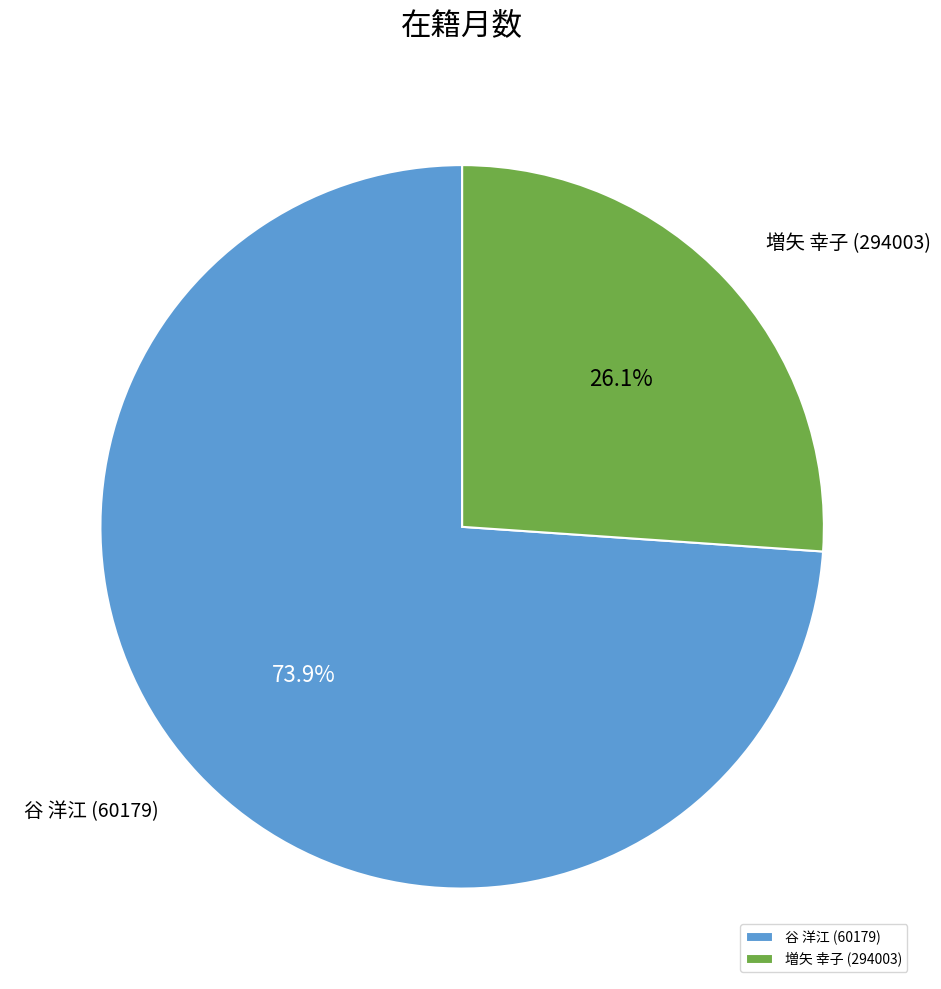

Between 増矢 幸子 (294003) and 谷 洋江 (60179), which is larger?

谷 洋江 (60179)